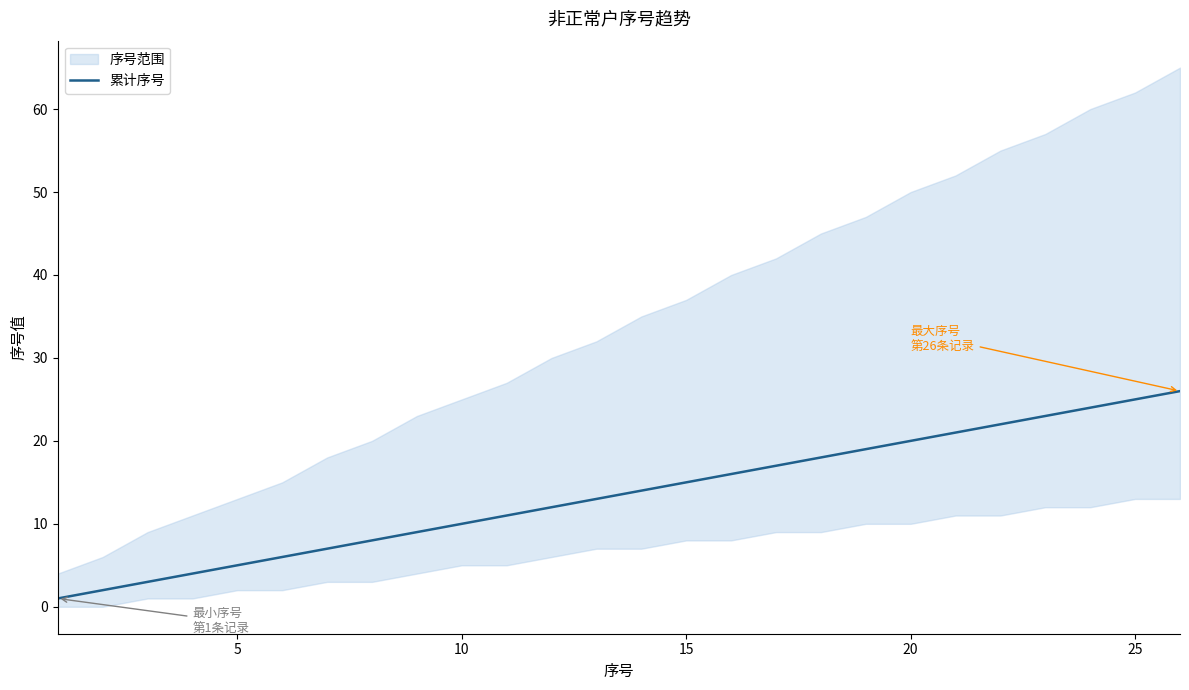

True or false: there are more than 0 points higher than both neighbors.

False